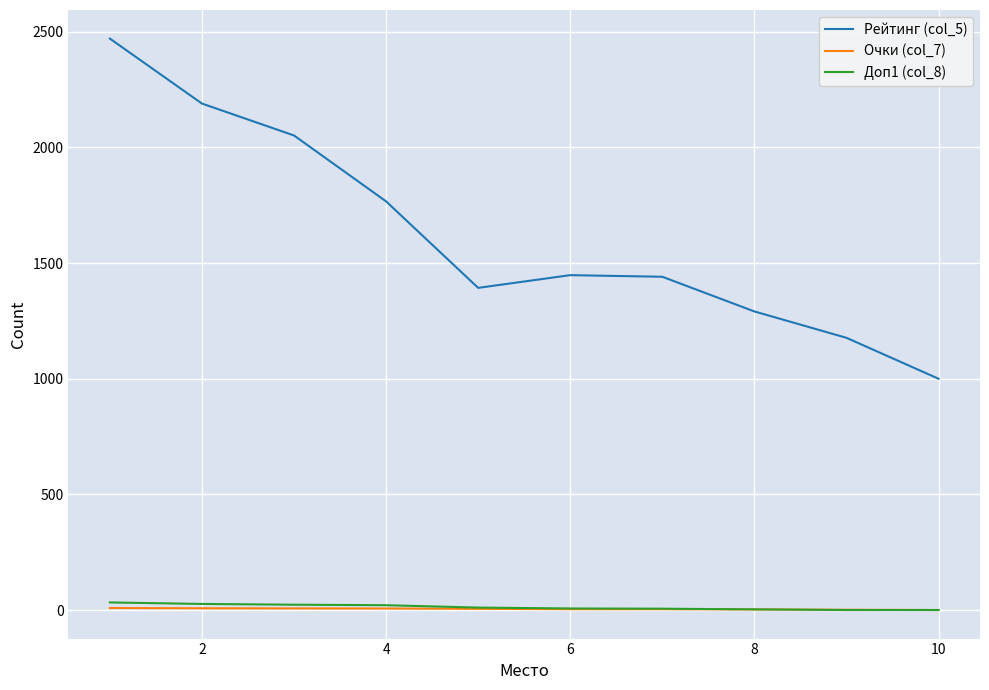

Which series has the largest range (max minus min)?

Рейтинг (col_5)